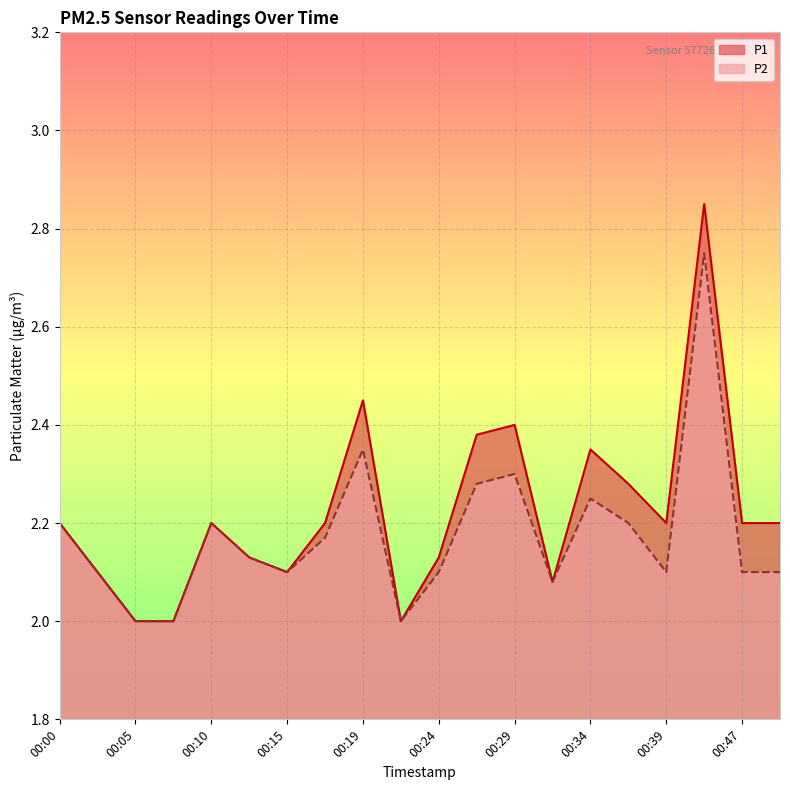

What is the spread (max minus min) of values at 00:27?

0.1